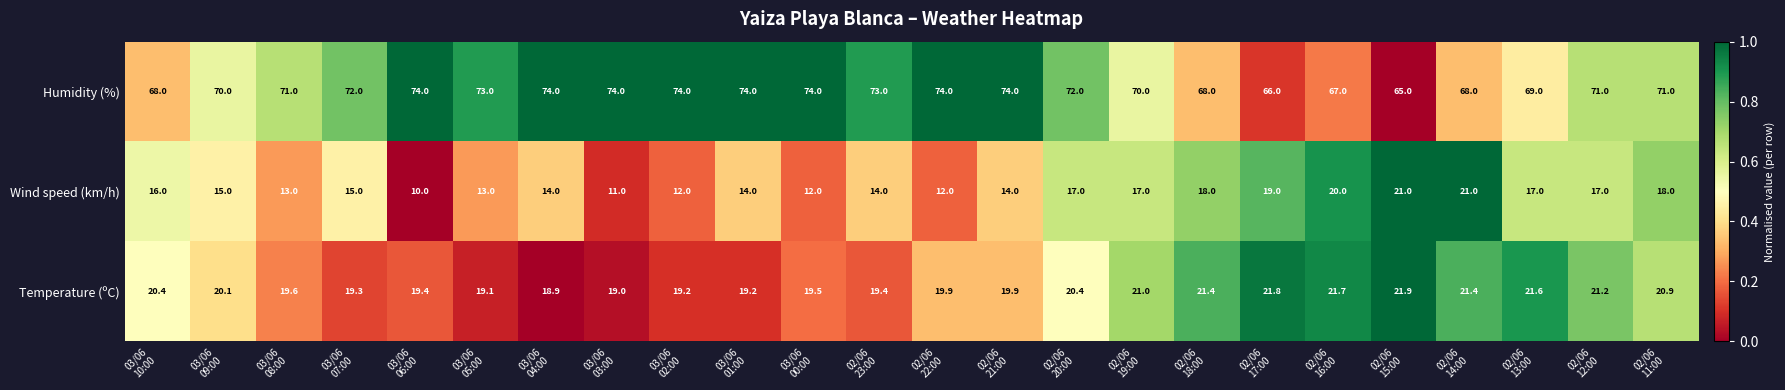

What is the average value of the Wind speed (km/h) series?

15.4